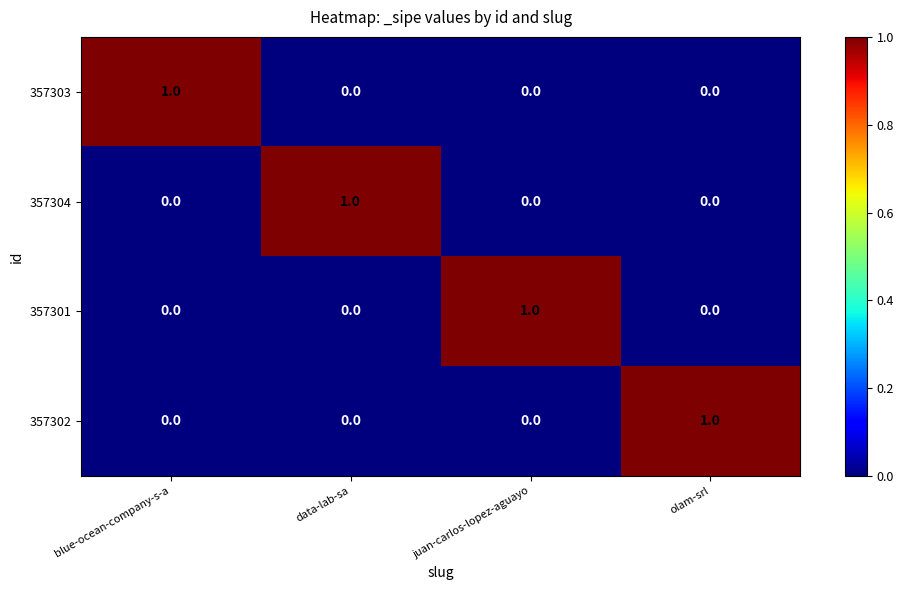

Is it true that 357304 equals -1 at olam-srl?

False